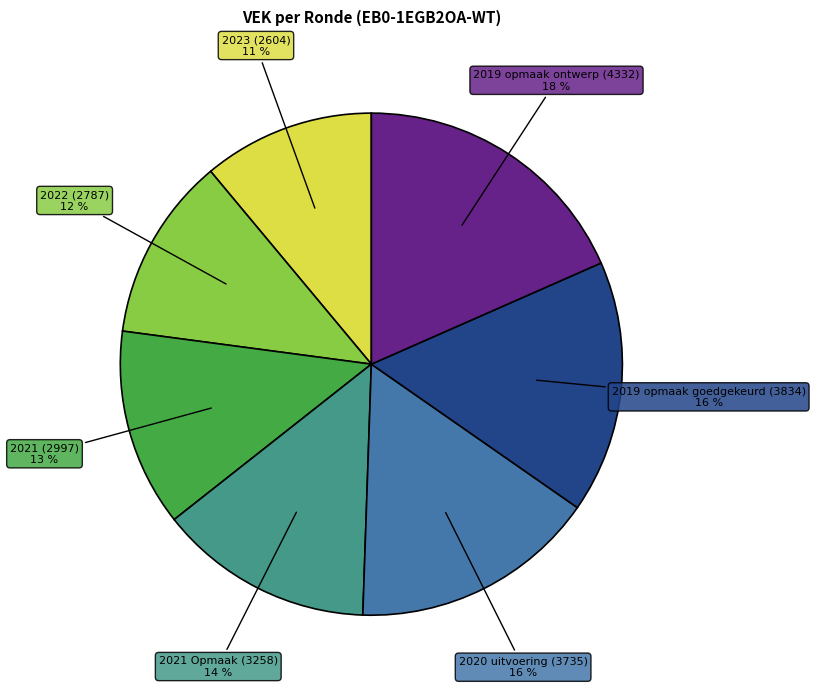

To the nearest percent, what is the difference between the largest and smallest slice percentages?

7%